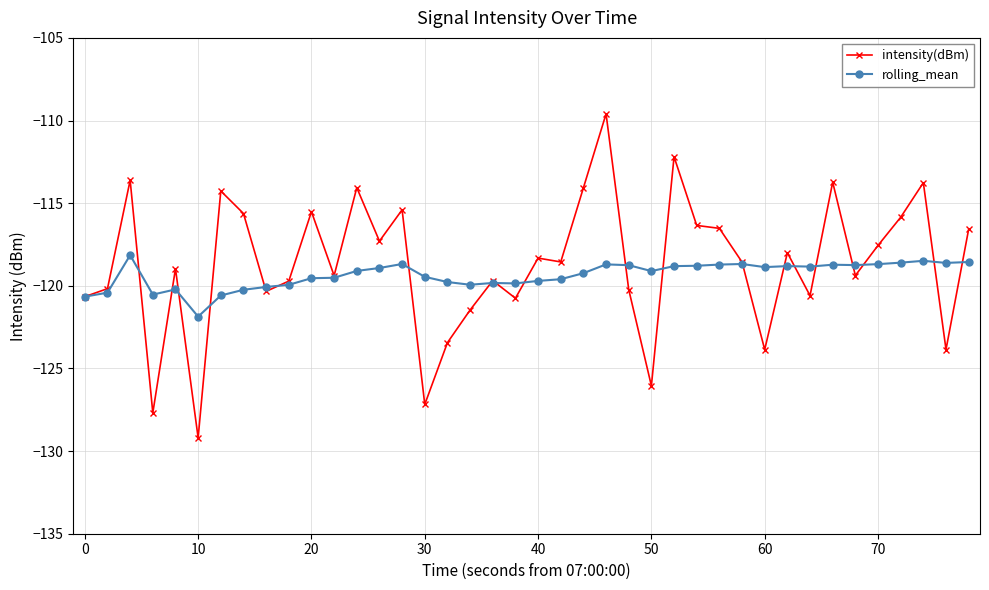

True or false: rolling_mean has more than 0 points higher than both neighbors.

True